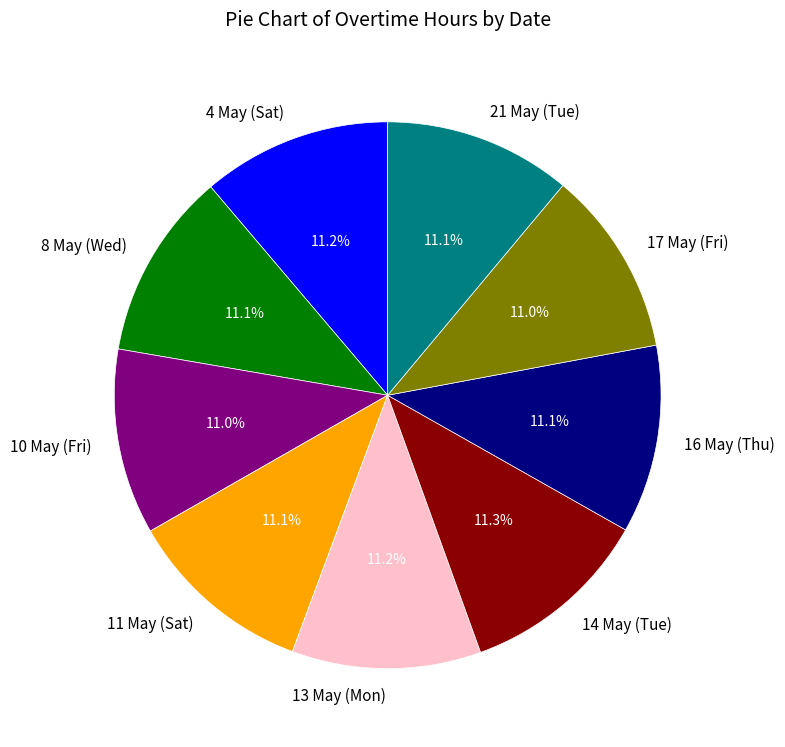

Is it true that 11 May (Sat) is 11% of the pie?

True